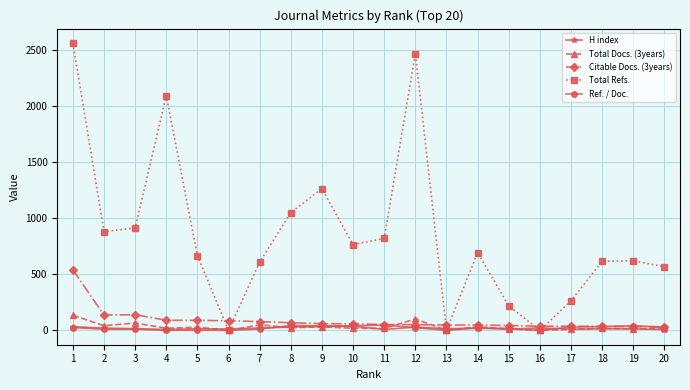

Is the value of Citable Docs. (3years) at 20 greater than the value of Total Docs. (3years) at 1?

No